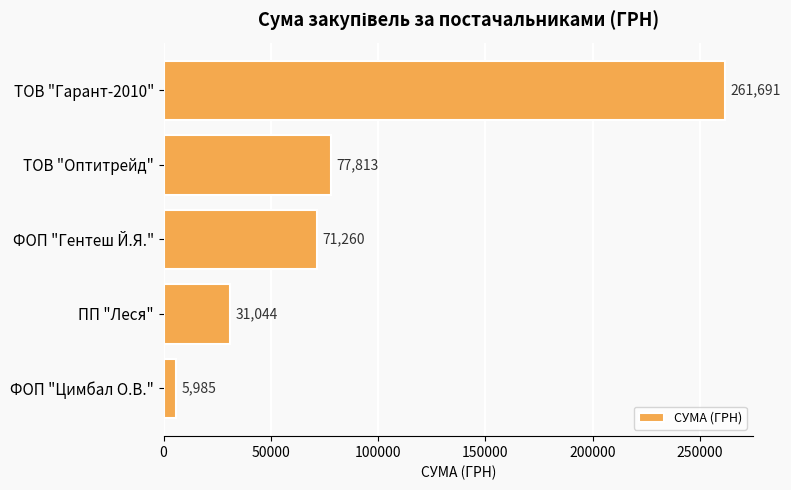

What is the difference between the second highest and minimum values?

71828.3